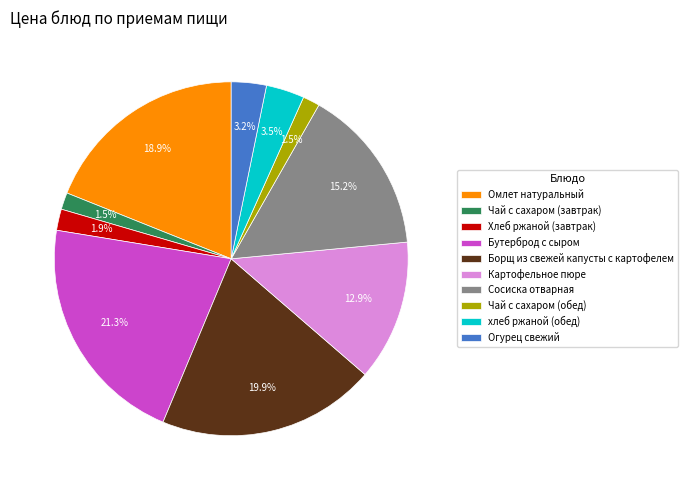

Is Огурец свежий the majority of the pie?

No